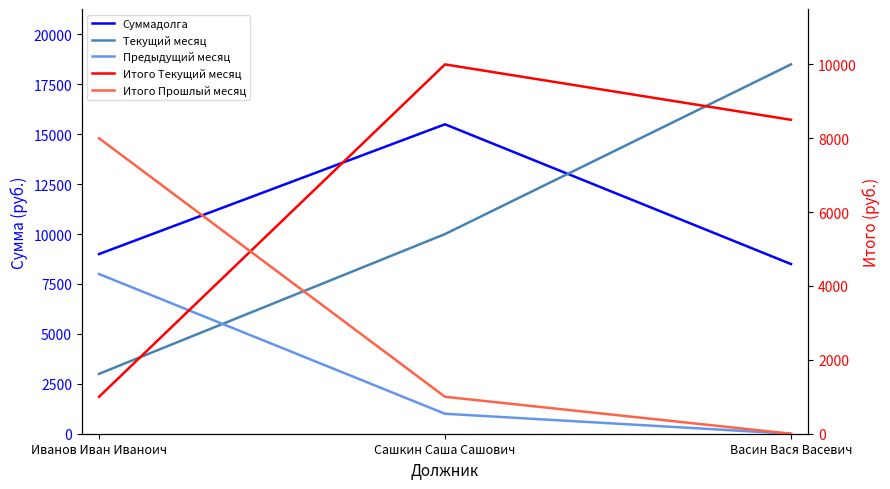

True or false: Итого Текущий месяц has a value of 5906 at Васин Вася Васевич.

False